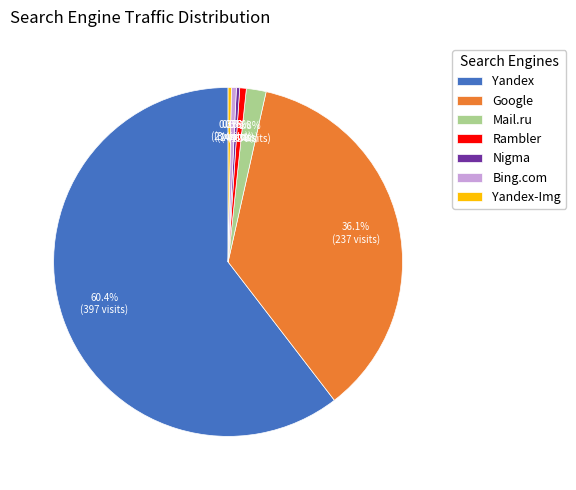

To the nearest percent, what percentage of the pie is Rambler?

1%